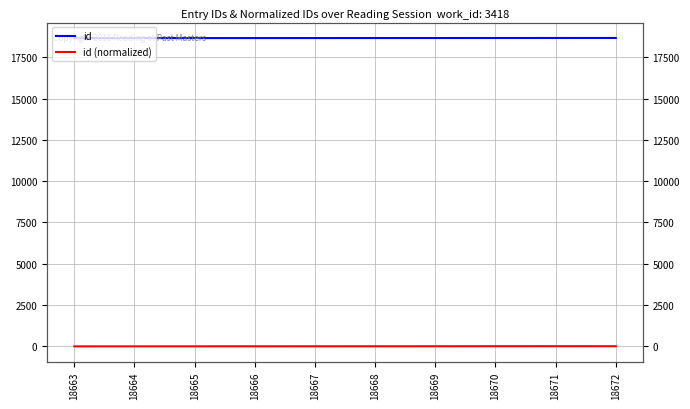

What is the approximate value of id (normalized) at 18665?

2